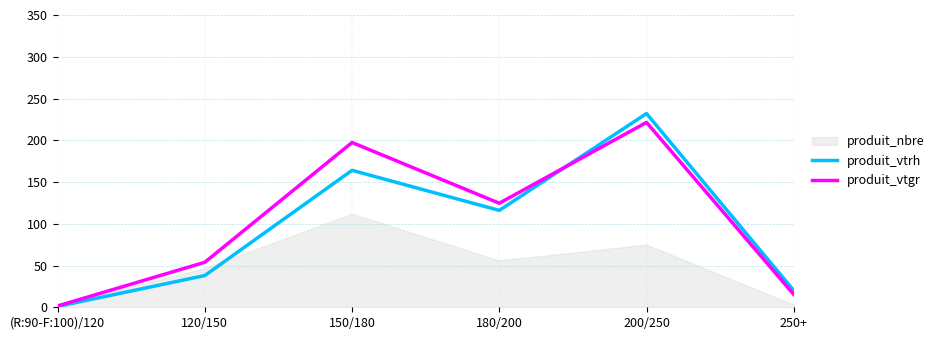

What is the label of the 1st point from the left?

(R:90-F:100)/120